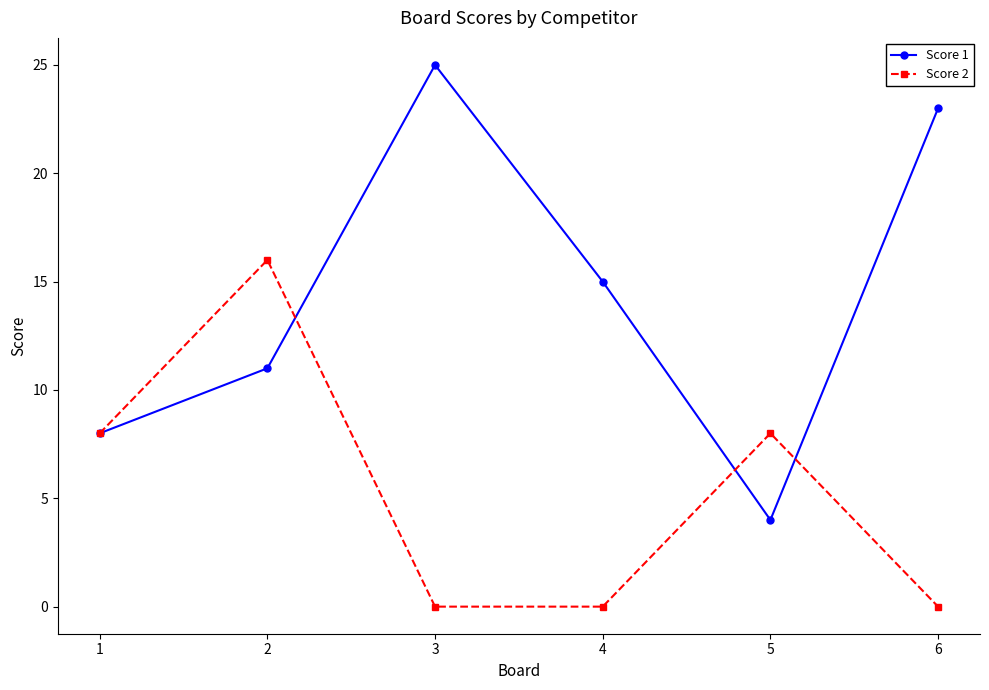

At which label is Score 1 closest to 14?

4